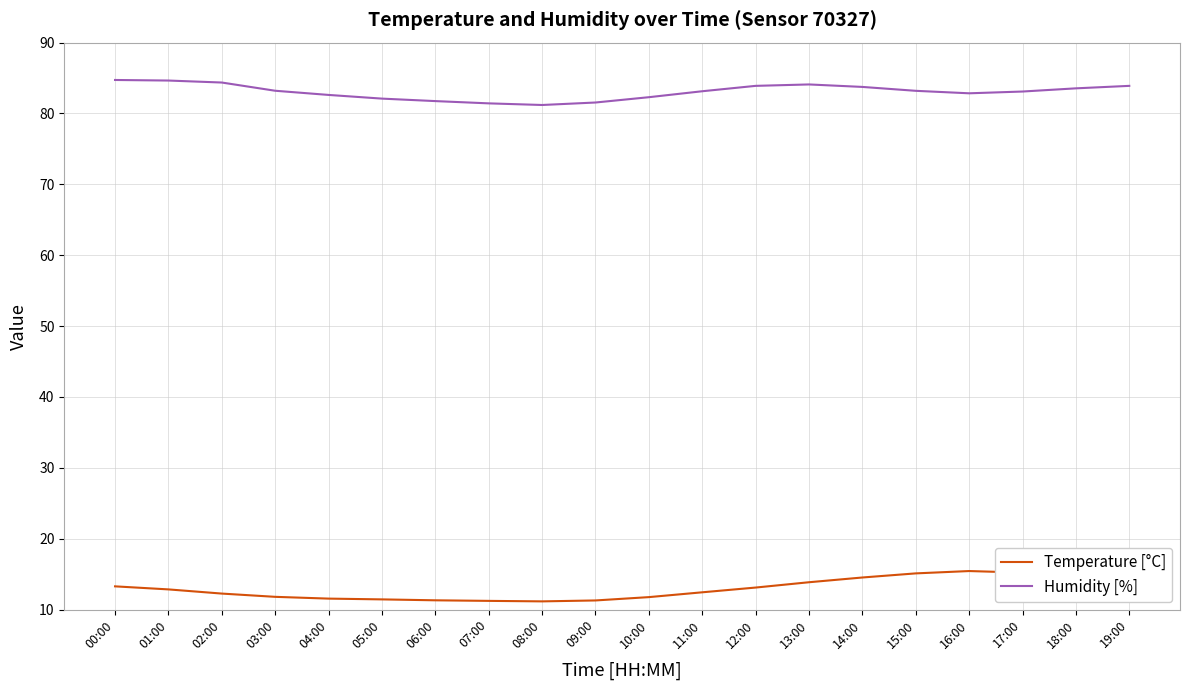

What is the difference between the Temperature [°C] values at 02:00 and 04:00?

0.7